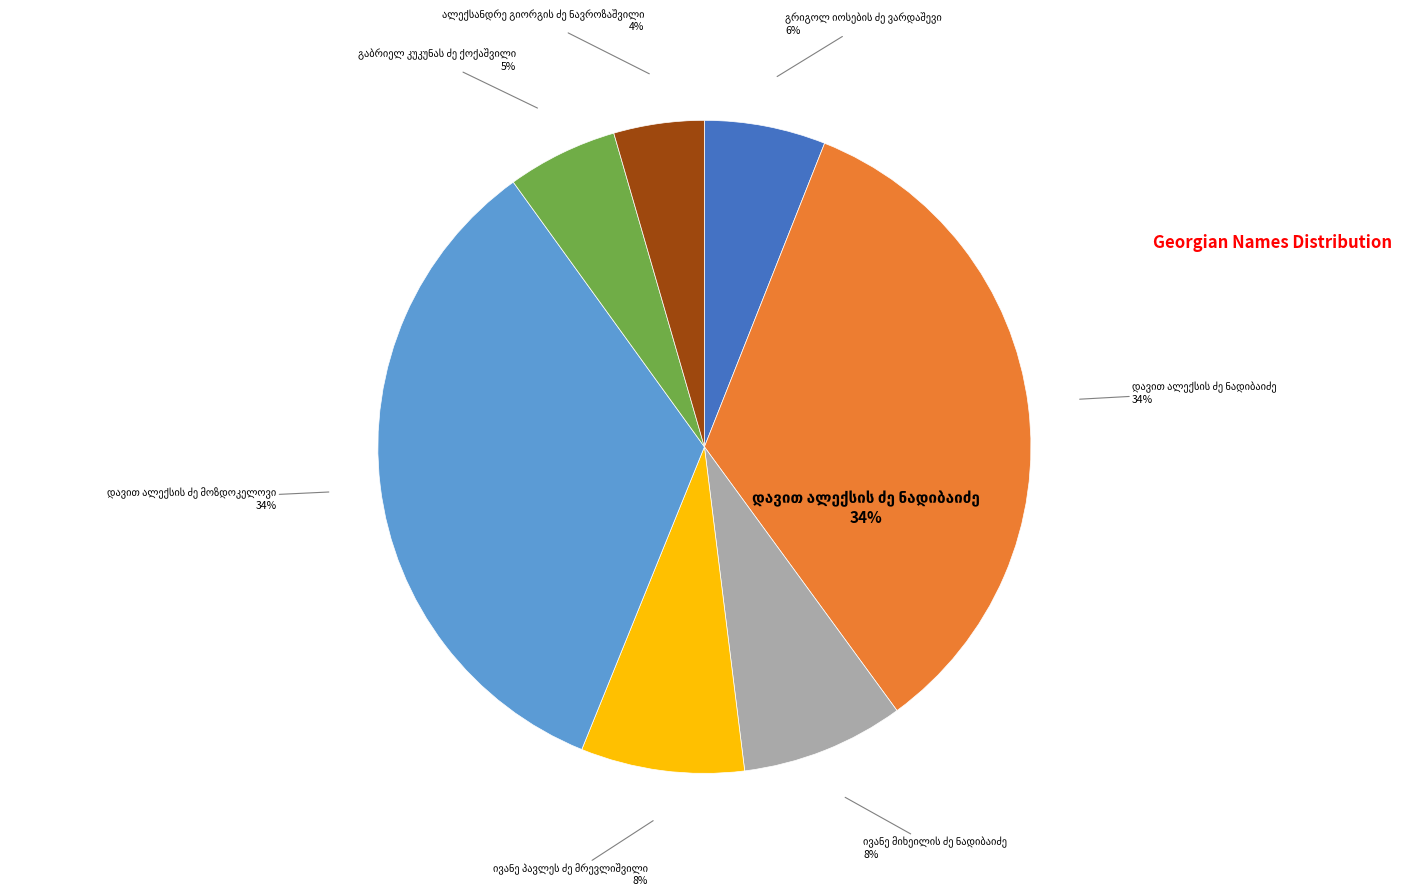

To the nearest percent, what is the combined percentage of დავით ალექსის ძე ნადიბაიძე and დავით ალექსის ძე მოზდოკელოვი?

68%